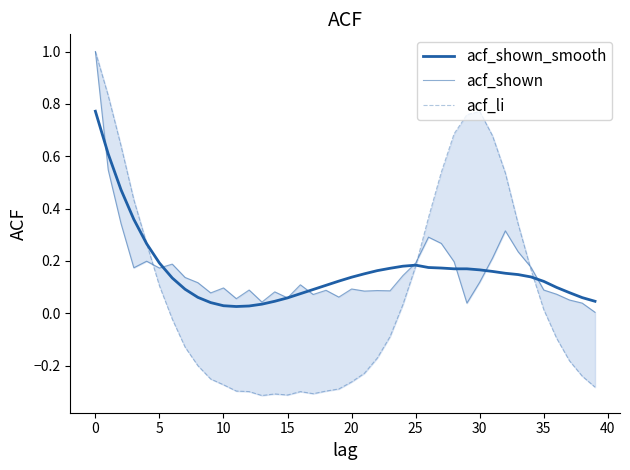

How many times do acf_shown and acf_li cross each other?

3